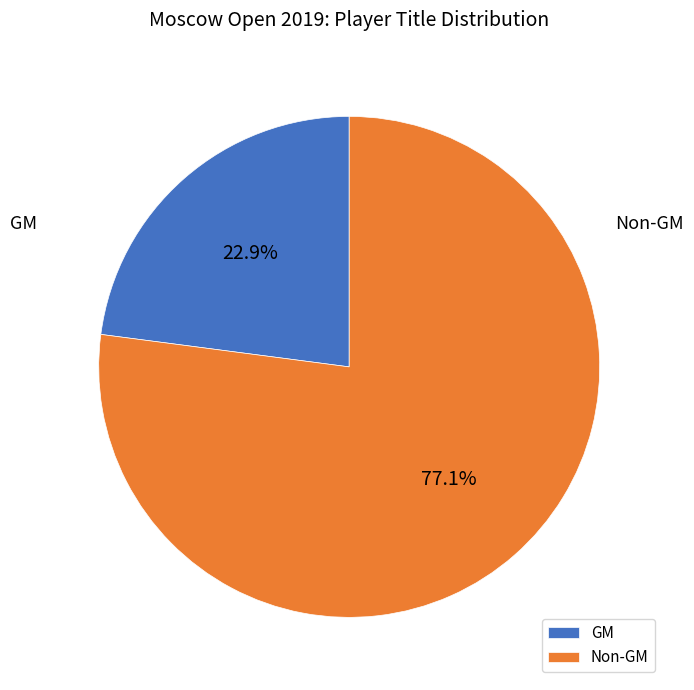

To the nearest percent, what is the average slice percentage?

50%